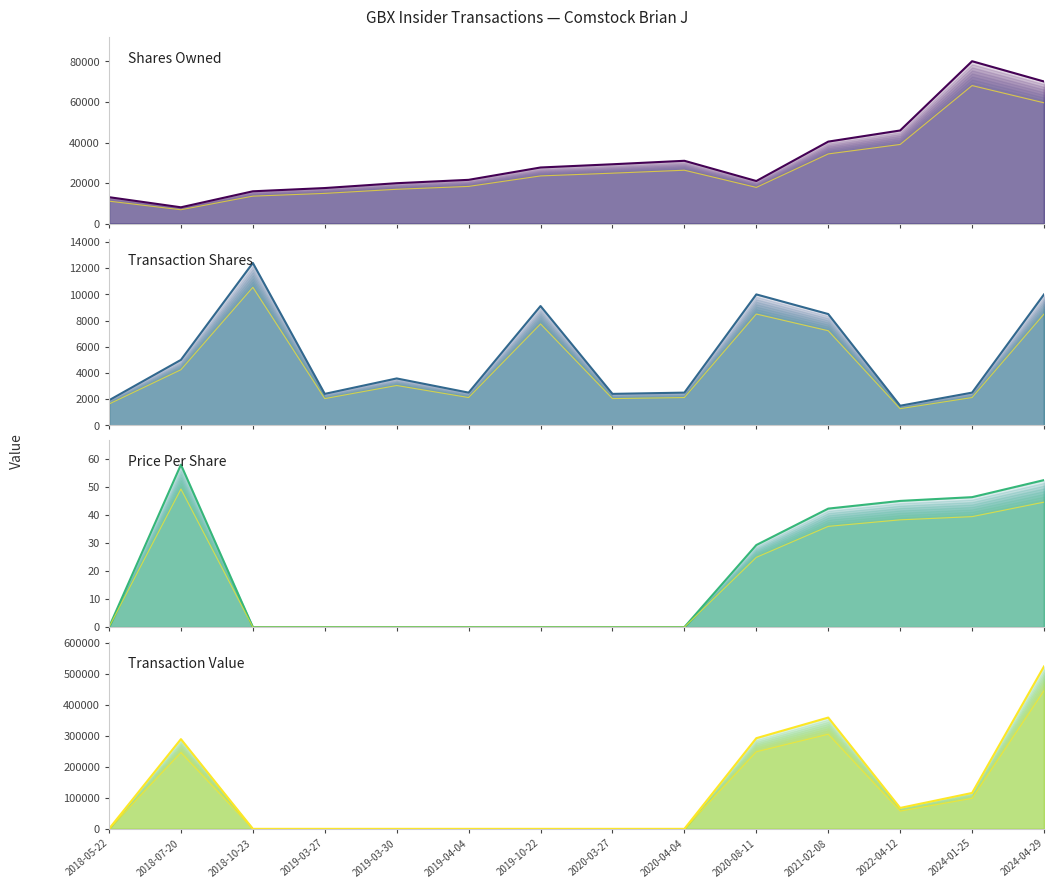

Reading left to right, transcribe all the data shown in this chart.

sharesOwnedFollowingTransaction: 13055.0	8063.0	15954.0	17556.0	19942.0	21605.0	27695.0	29286.0	30997.0	21025.0	40458.0	45948.0	80111.0	70111.0
transactionShares: 1916.0	5000.0	12401.0	2405.0	3583.0	2500.0	9112.0	2405.0	2500.0	10000.0	8500.0	1500.0	2500.0	10000.0
transactionPricePerShare: 0.0	58.0	0.0	0.0	0.0	0.0	0.0	0.0	0.0	29.3	42.3	45.0	46.4	52.5
transactionValue: 0.0	289902.0	0.0	0.0	0.0	0.0	0.0	0.0	0.0	292957.0	359566.0	67575.0	115980.0	524800.0